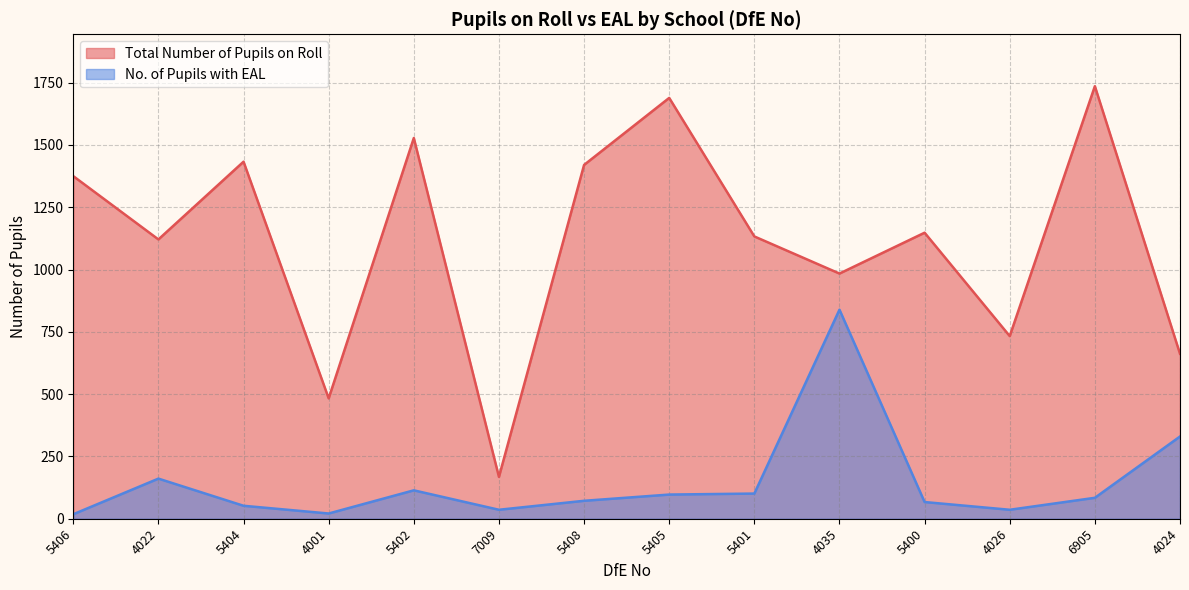

What is the difference between the maximum and minimum values in the No. of Pupils with EAL series?

821